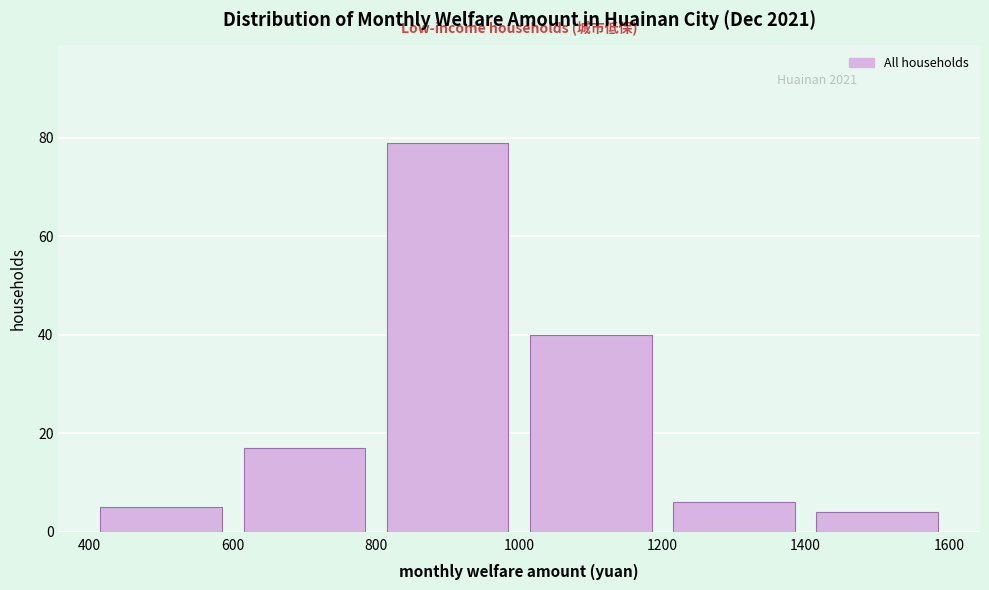

Which range on the x-axis has the tallest bar?

800 to 1000